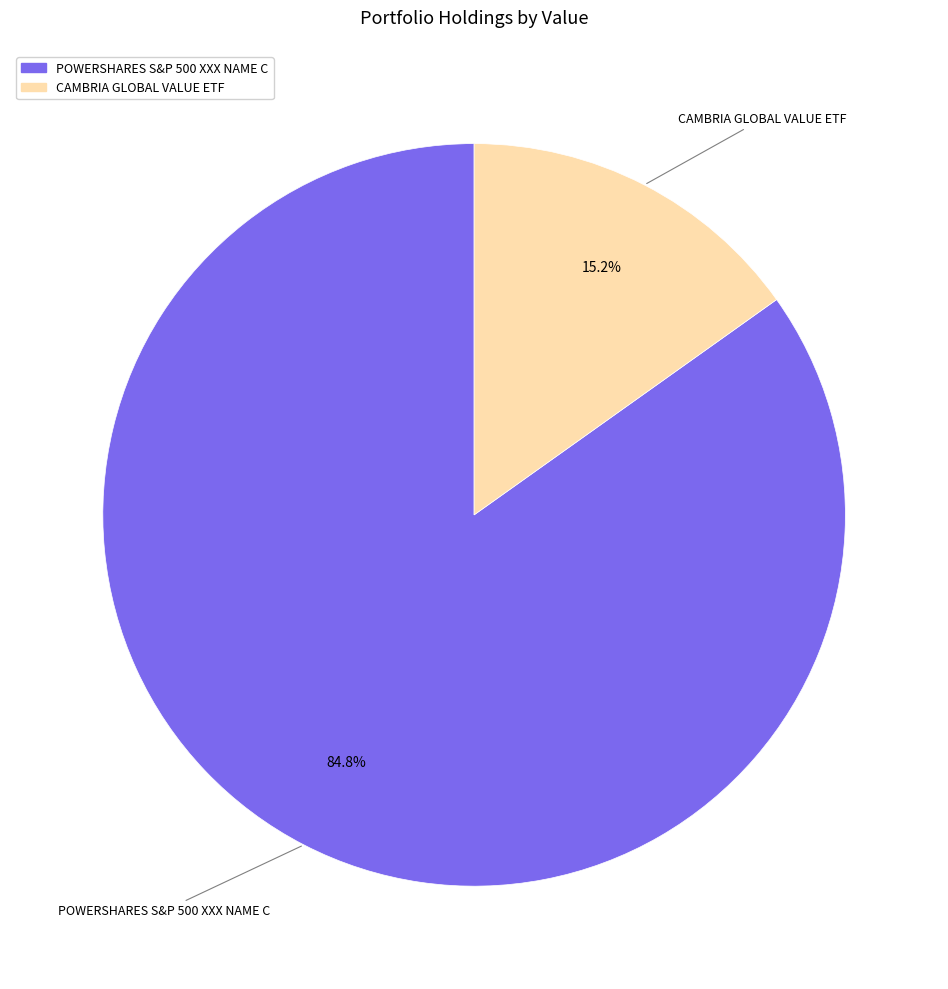

Is CAMBRIA GLOBAL VALUE ETF the majority of the pie?

No